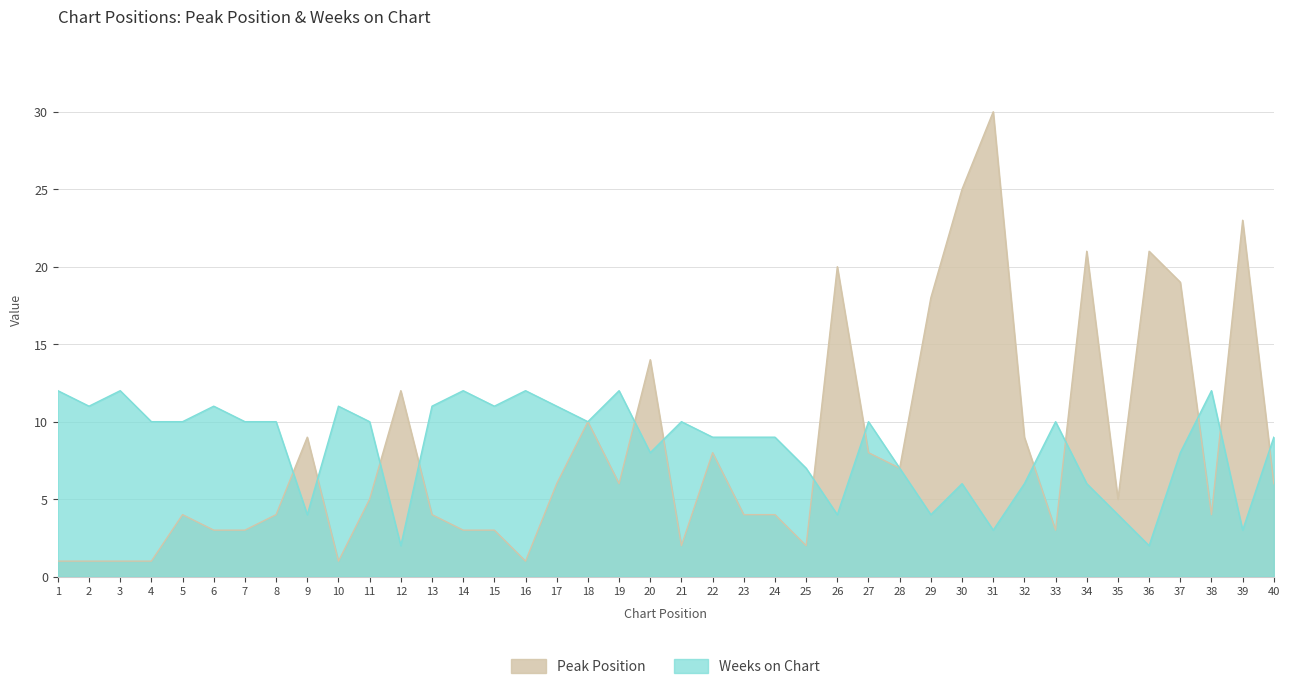

What is the value of the Peak Position point at the 3rd from the left?

1